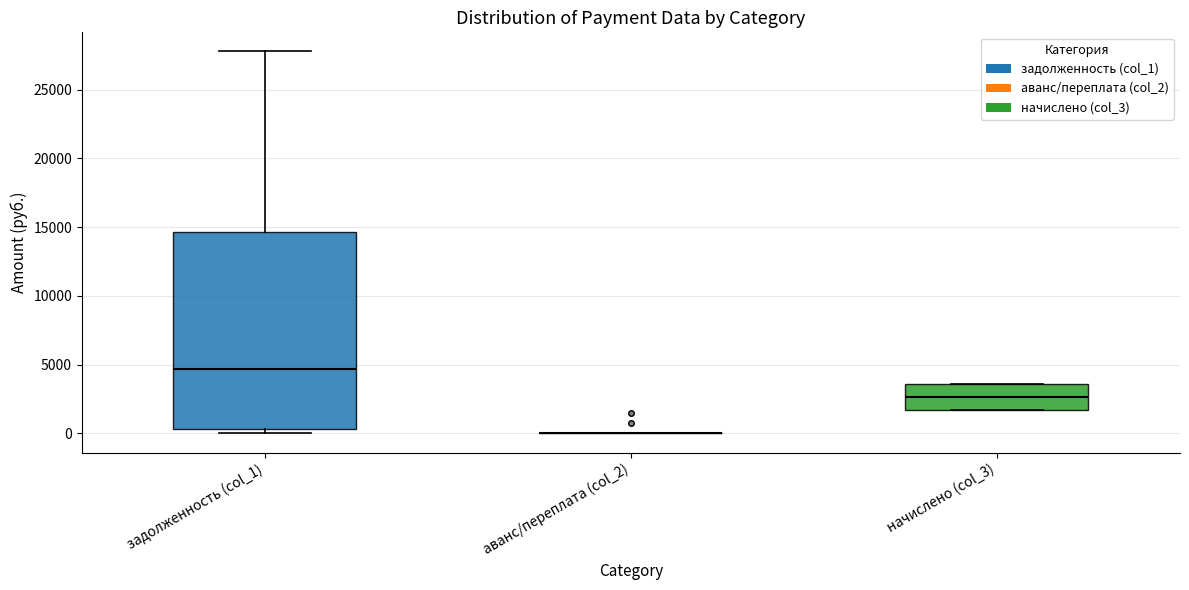

Where is the upper edge of the box for начислено (col_3) on the y-axis? The values are not printed on the chart, so give them approximately, as read against the axis.

3500